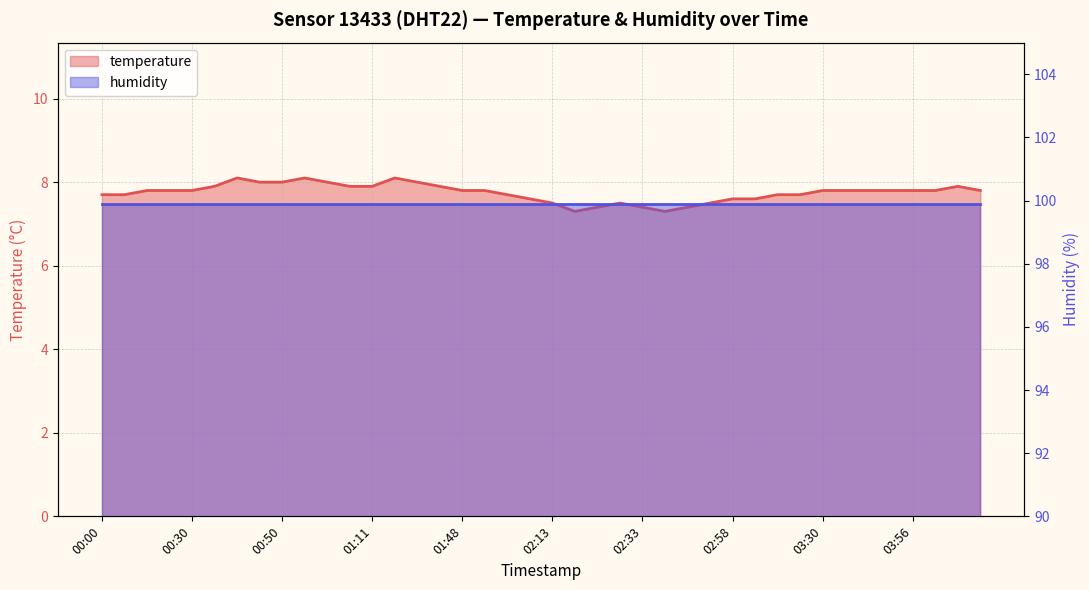

Reading right to left, extract all data points from this chart.

7.8	7.9	7.8	7.8	7.8	7.8	7.8	7.8	7.7	7.7	7.6	7.6	7.5	7.4	7.3	7.4	7.5	7.4	7.3	7.5	7.6	7.7	7.8	7.8	7.9	8.0	8.1	7.9	7.9	8.0	8.1	8.0	8.0	8.1	7.9	7.8	7.8	7.8	7.7	7.7